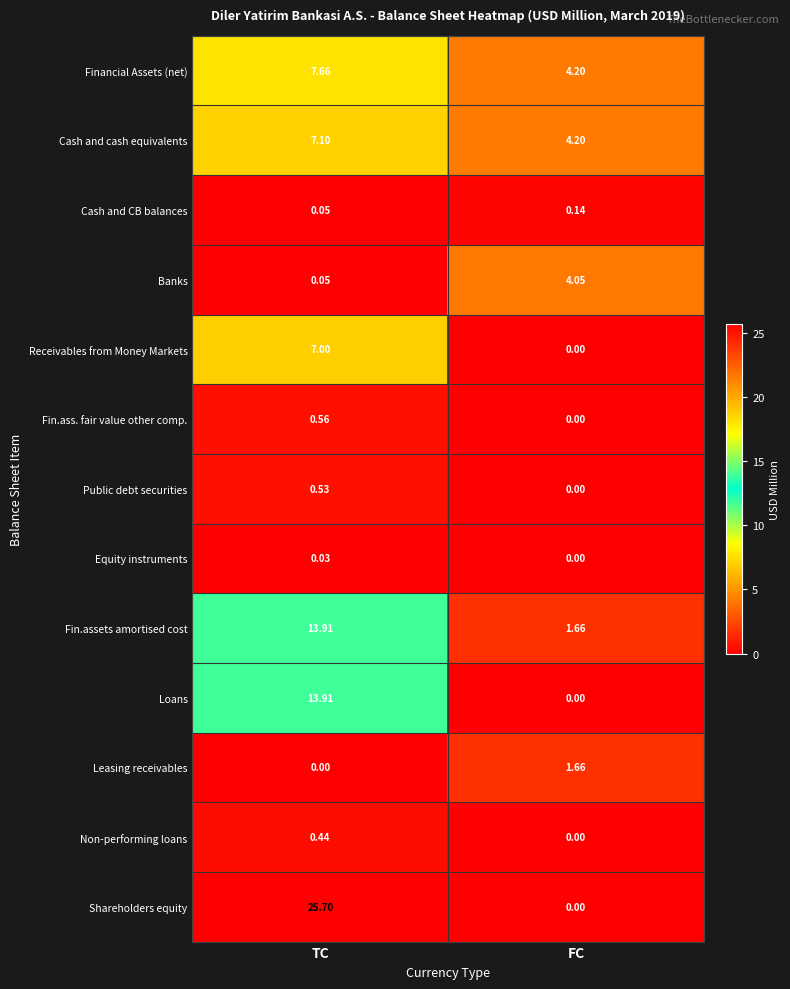

At which category is the sum across all series the highest?

TC